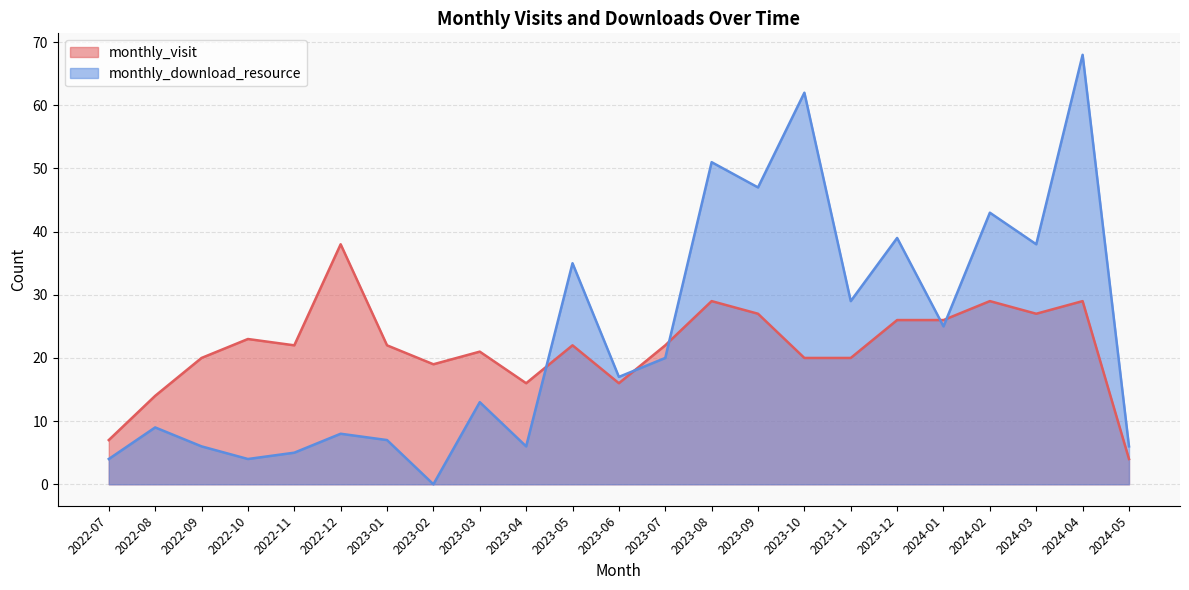

How many interior local valleys does the monthly_download_resource series have?

8